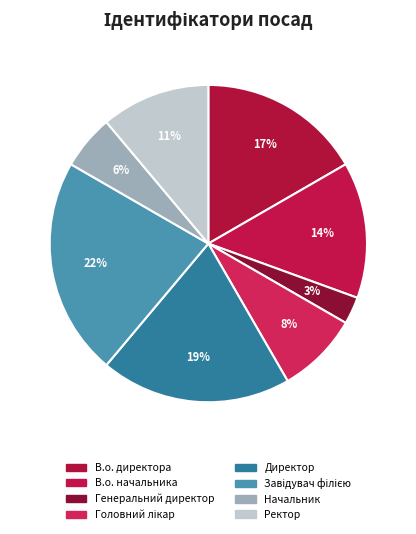

Between Головний лікар and Начальник, which is larger?

Головний лікар